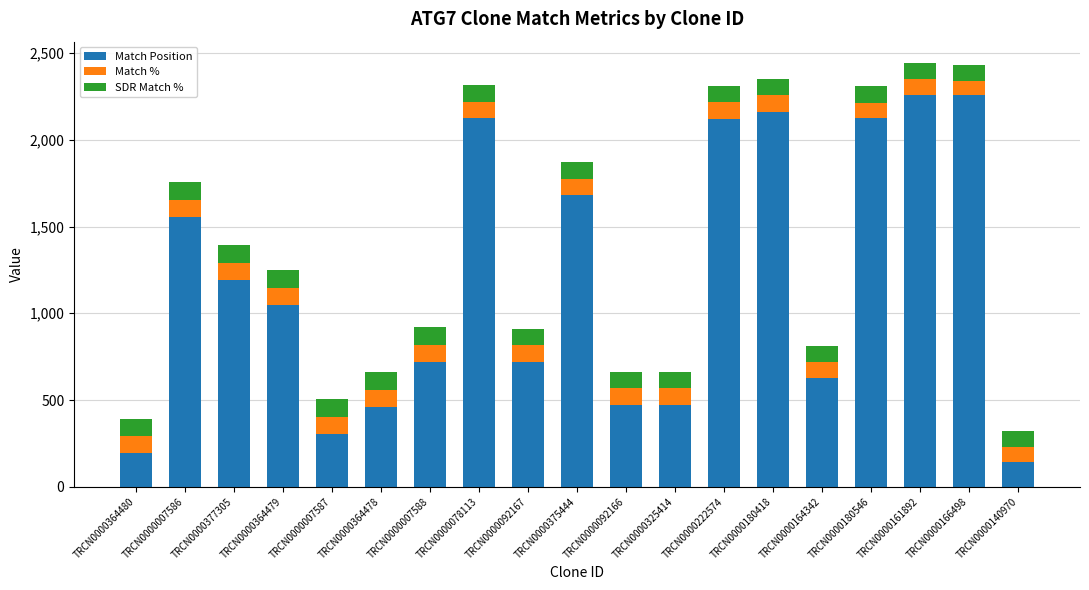

What is the sum of the Match Position values at TRCN0000364478 and TRCN0000140970?

600